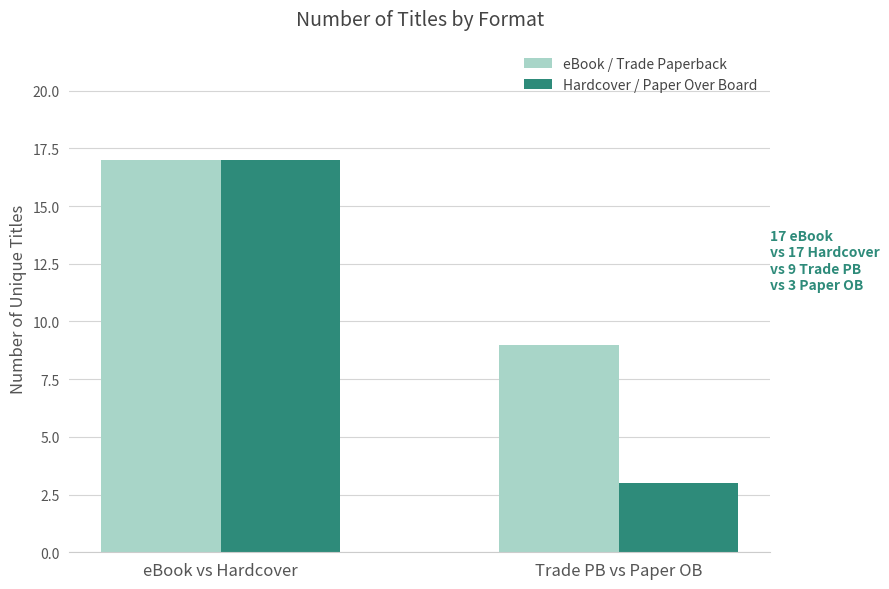

Which series has the widest spread of values?

Hardcover / Paper Over Board